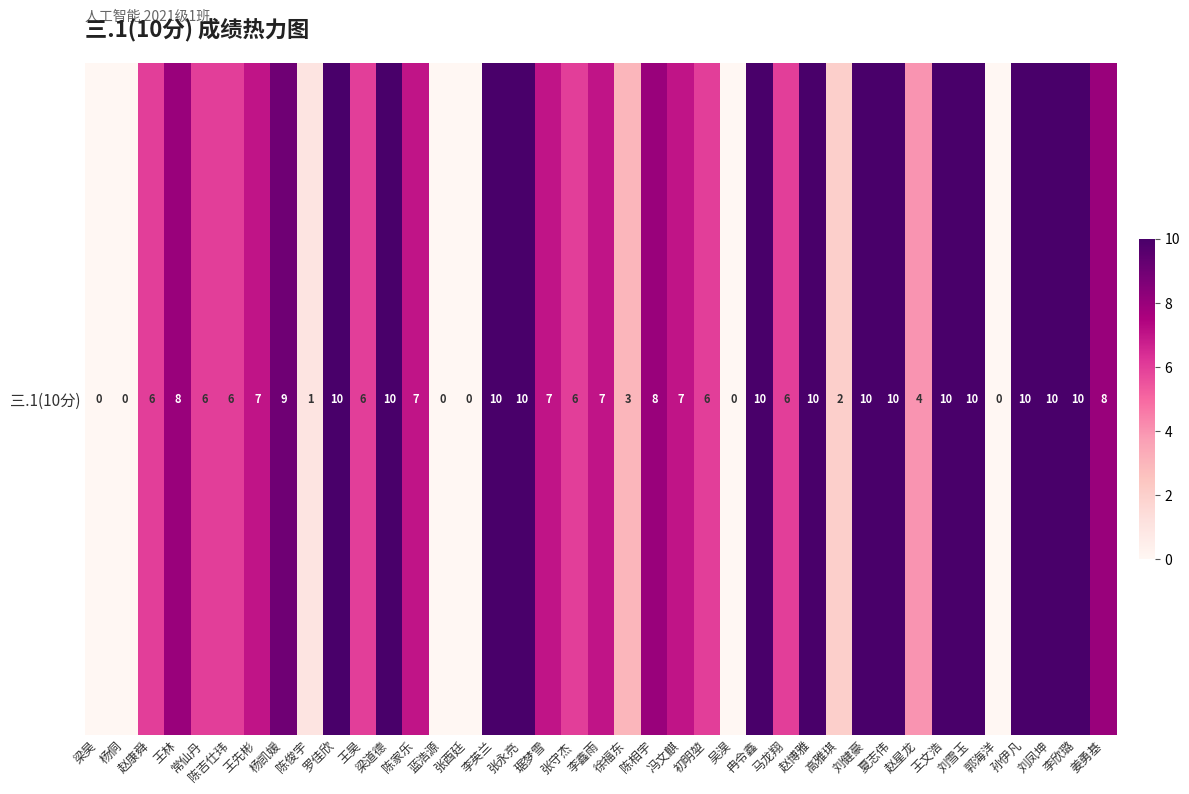

Reading right to left, what are all the values shown in this chart?

姜勇基=8	李欣璐=10	刘凤坤=10	孙伊凡=10	郭海洋=0	刘雪玉=10	王文浩=10	赵星龙=4	夏志伟=10	刘健豪=10	高雅琪=2	赵博雅=10	马龙翔=6	冉令鑫=10	吴淏=0	初明堃=6	冯文麒=7	陈相宇=8	徐福东=3	李鑫雨=7	张守杰=6	琚梦雪=7	张永亮=10	李英兰=10	张酉廷=0	蓝浩源=0	陈家乐=7	梁道德=10	王昊=6	罗佳欣=10	陈俊宇=1	杨凯媛=9	王先彬=7	陈吉仕玮=6	常仙丹=6	王林=8	赵康舜=6	杨侗=0	梁昊=0